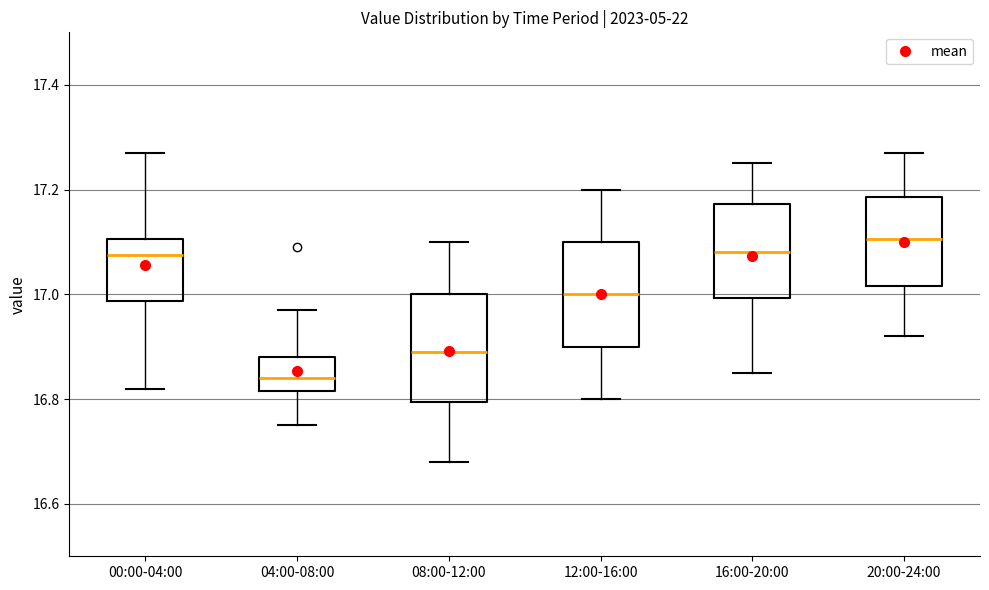

Which box has the highest median line?

20:00-24:00